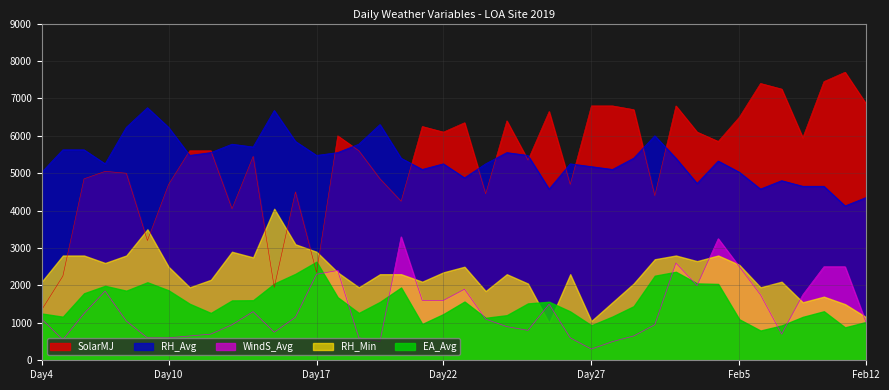

What are all the series names shown in the legend?

SolarMJ, RH_Avg, WindS_Avg, RH_Min, EA_Avg